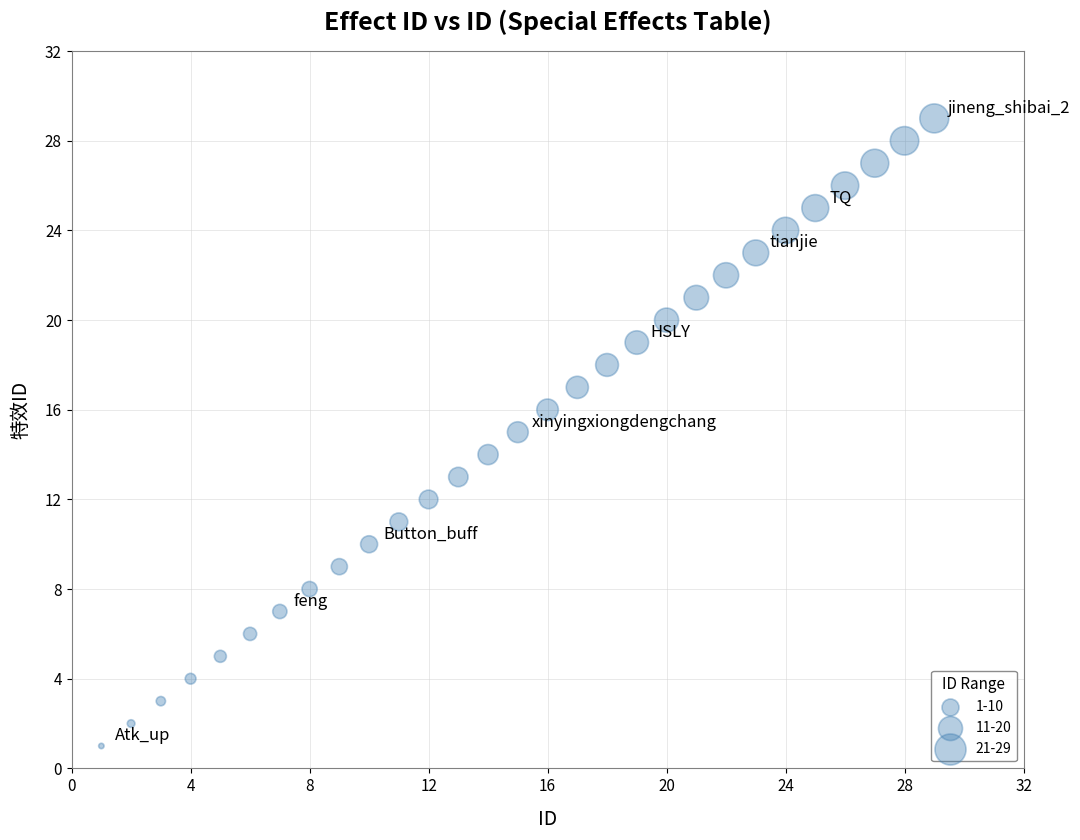

What is the range of X values (max minus min)?

28